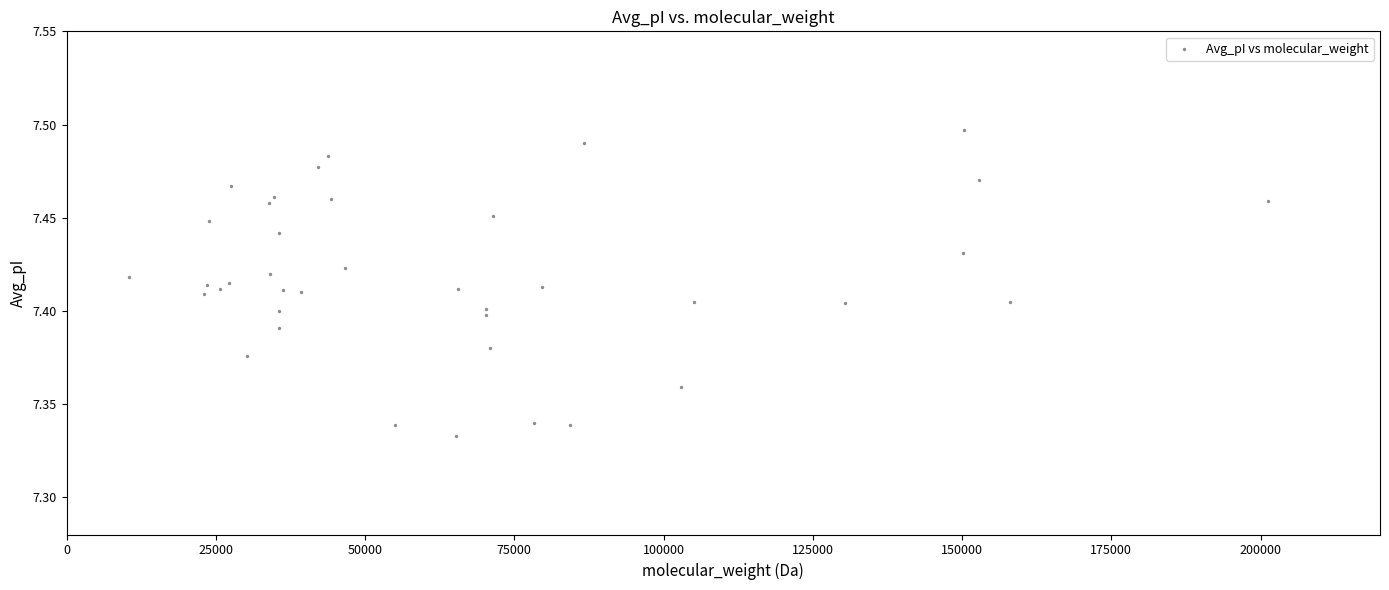

What is the range of X values (max minus min)?

190645.2